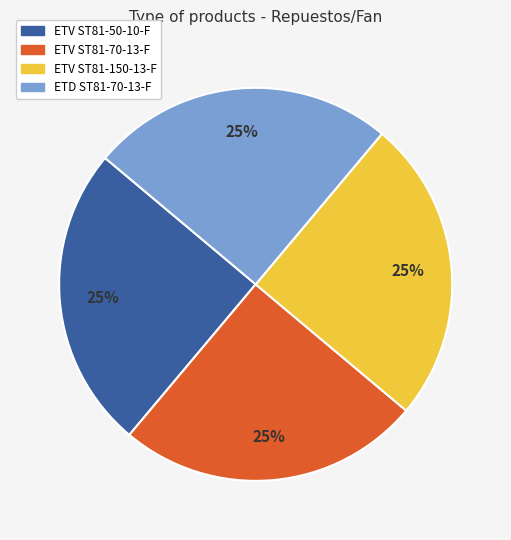

The ETV ST81-70-13-F slice represents 25% of the pie. True or false?

True